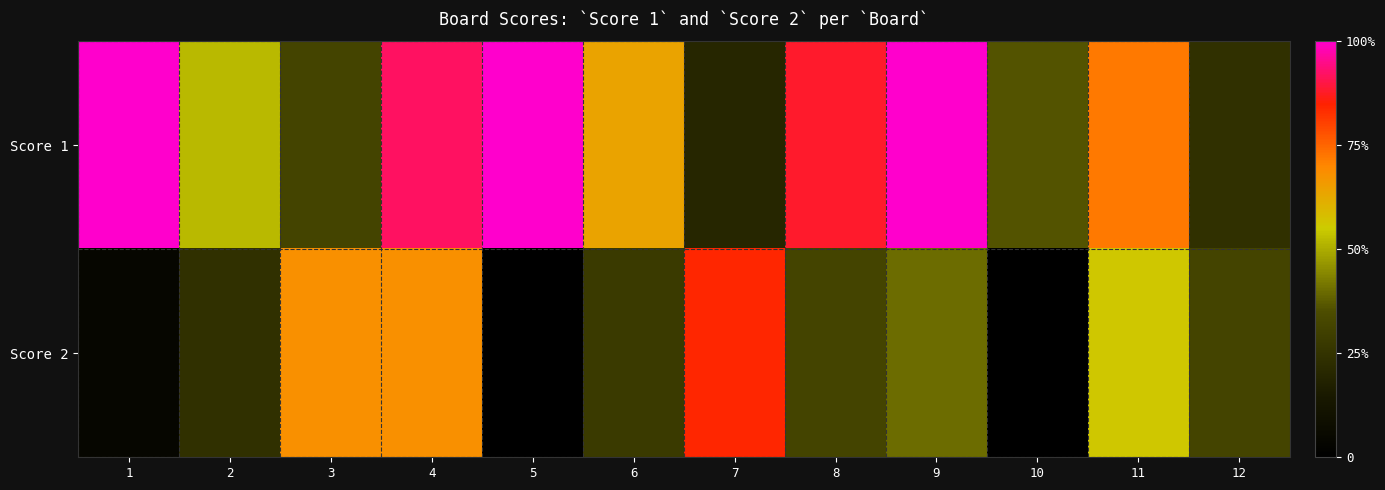

Which category has the lowest value across all series?

5